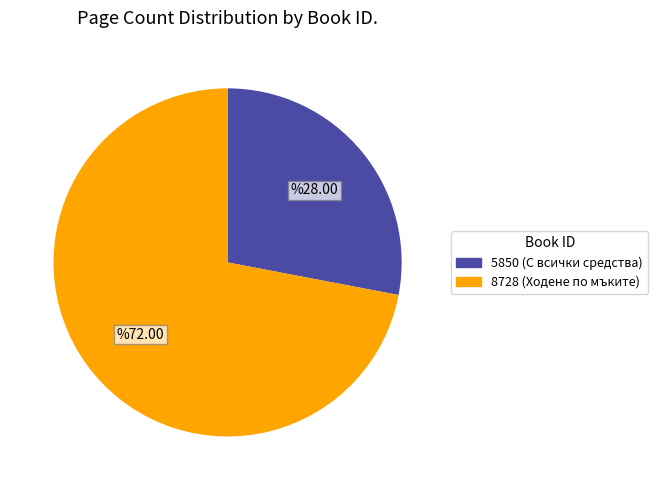

Between 5850 and 8728, which is larger?

8728